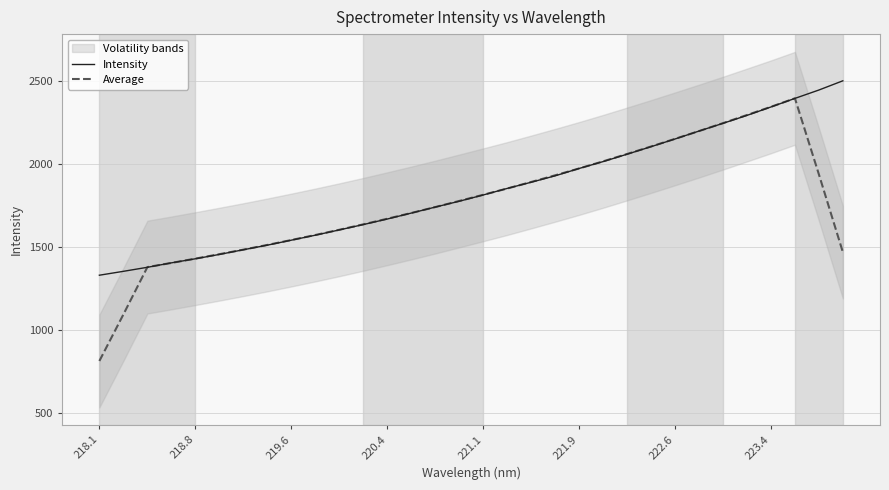

What is the approximate value of Intensity at 223.4?

2346.1